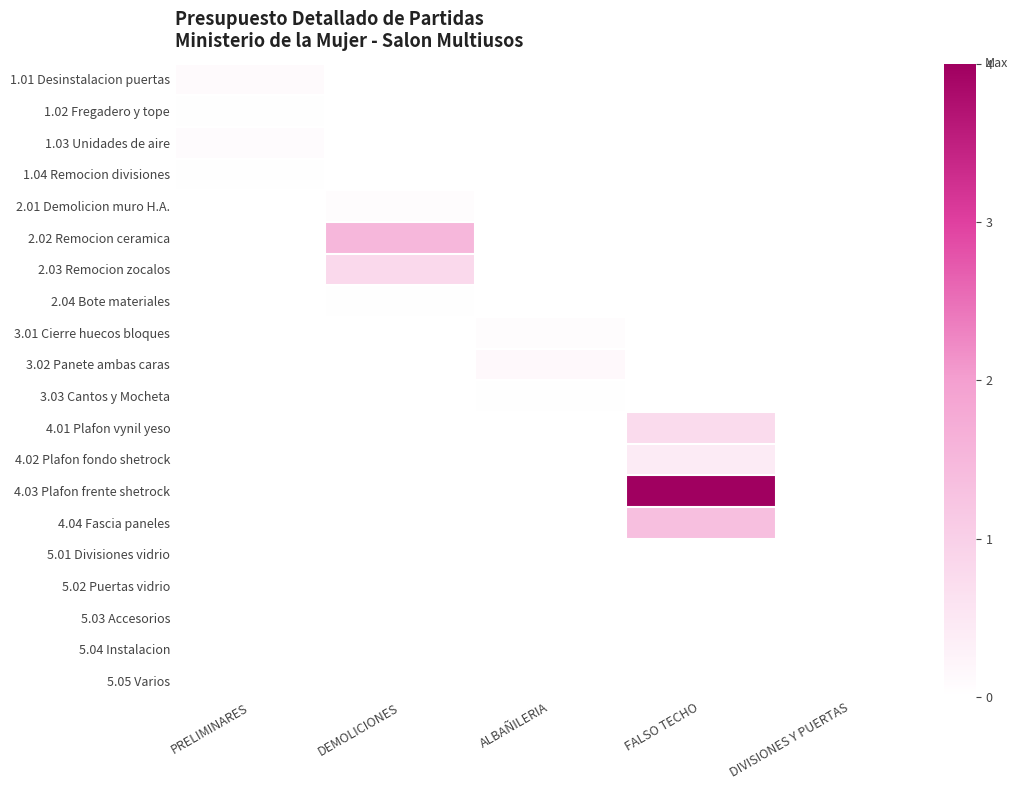

Between DIVISIONES Y PUERTAS and DEMOLICIONES, which is larger?

DIVISIONES Y PUERTAS